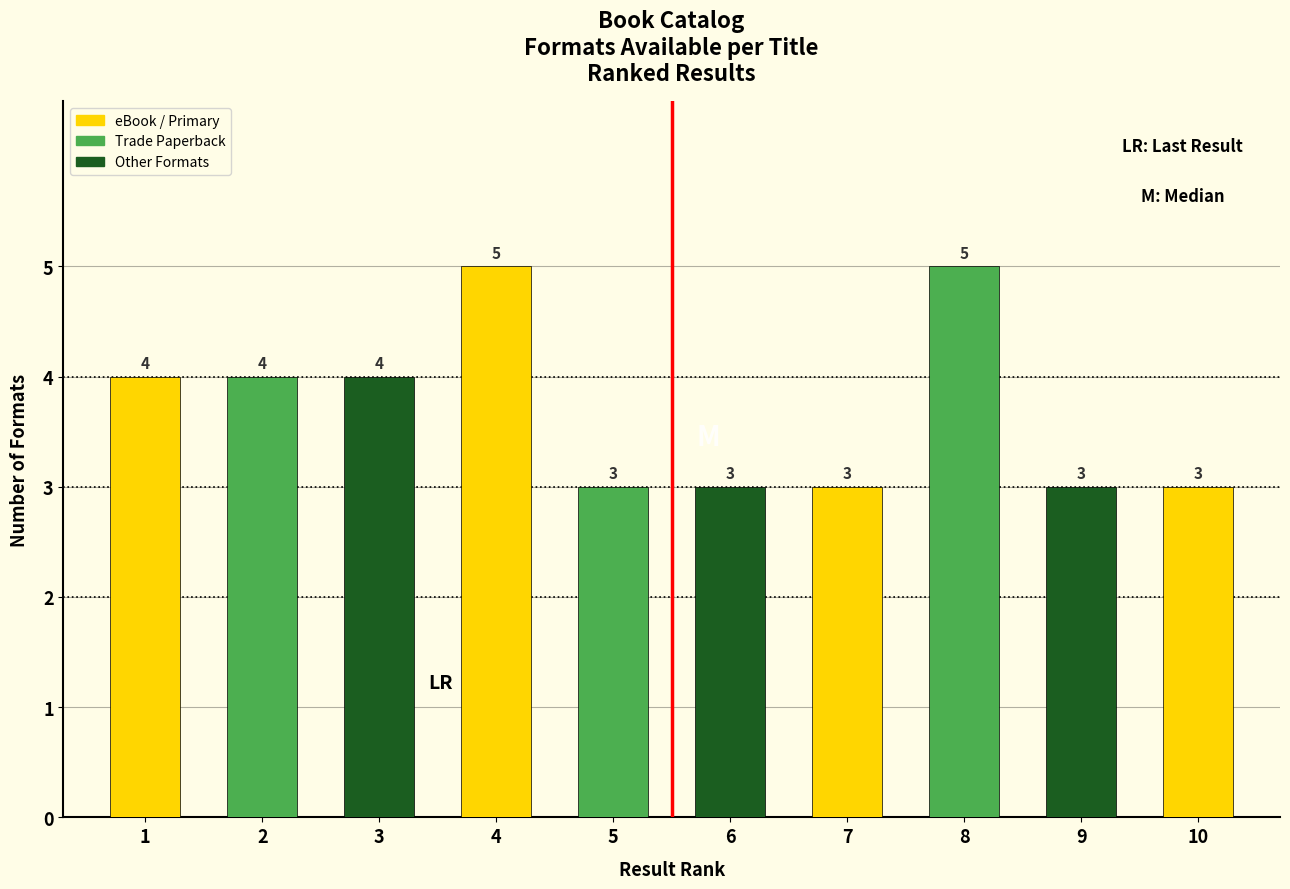

Reading left to right, what are all the values shown in this chart?

1=4	2=4	3=4	4=5	5=3	6=3	7=3	8=5	9=3	10=3